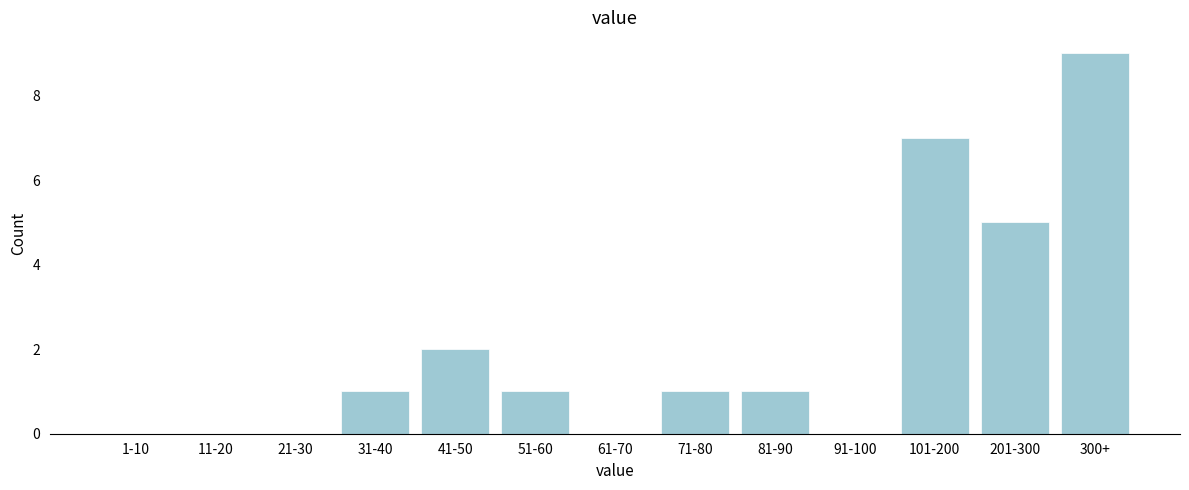

Reading right to left, what are all the values shown in this chart?

300+=9	201-300=5	101-200=7	91-100=0	81-90=1	71-80=1	61-70=0	51-60=1	41-50=2	31-40=1	21-30=0	11-20=0	1-10=0